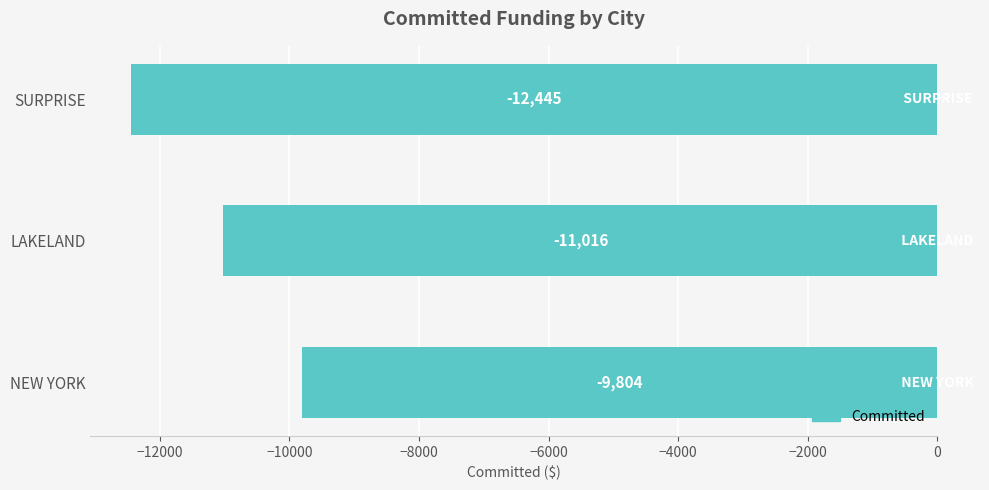

Rank the categories by value from lowest to highest.

SURPRISE, LAKELAND, NEW YORK